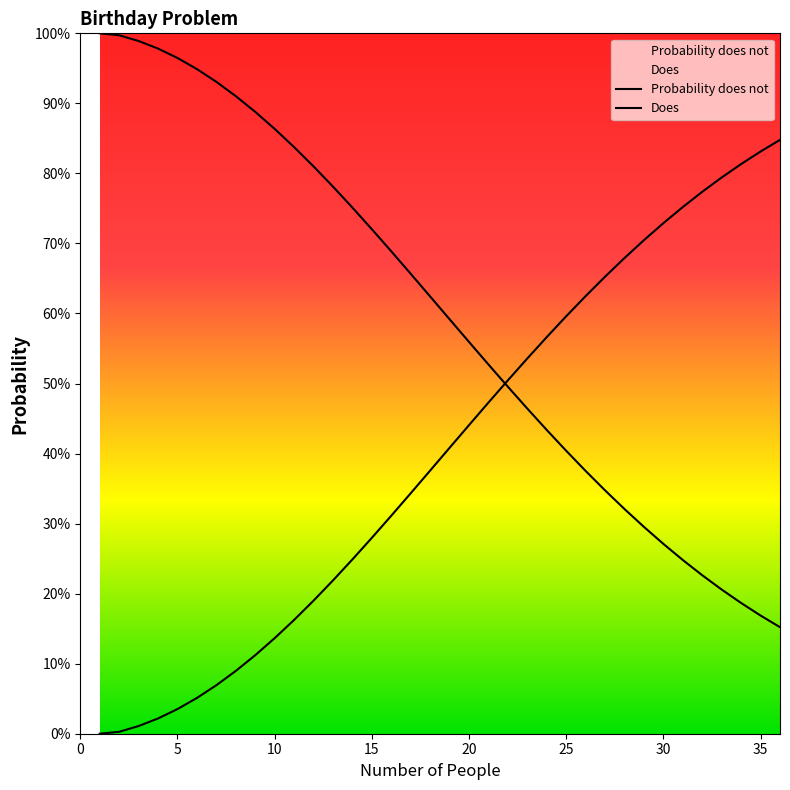

Which series has the widest spread of values?

Probability does not